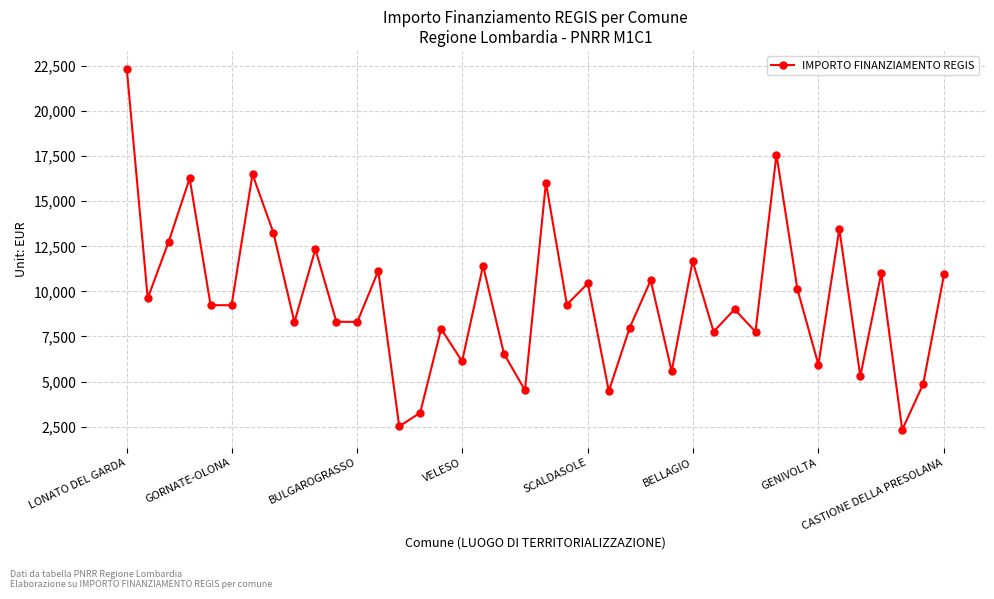

True or false: there are more than 2 points higher than both neighbors.

True